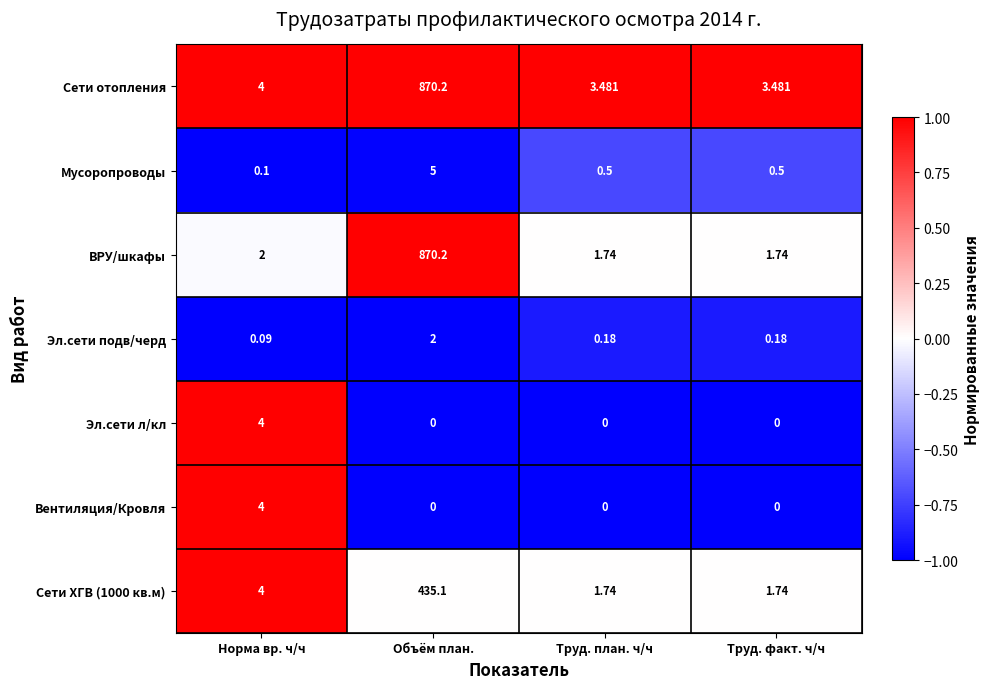

Which series has the largest total across all categories?

Сети отопления